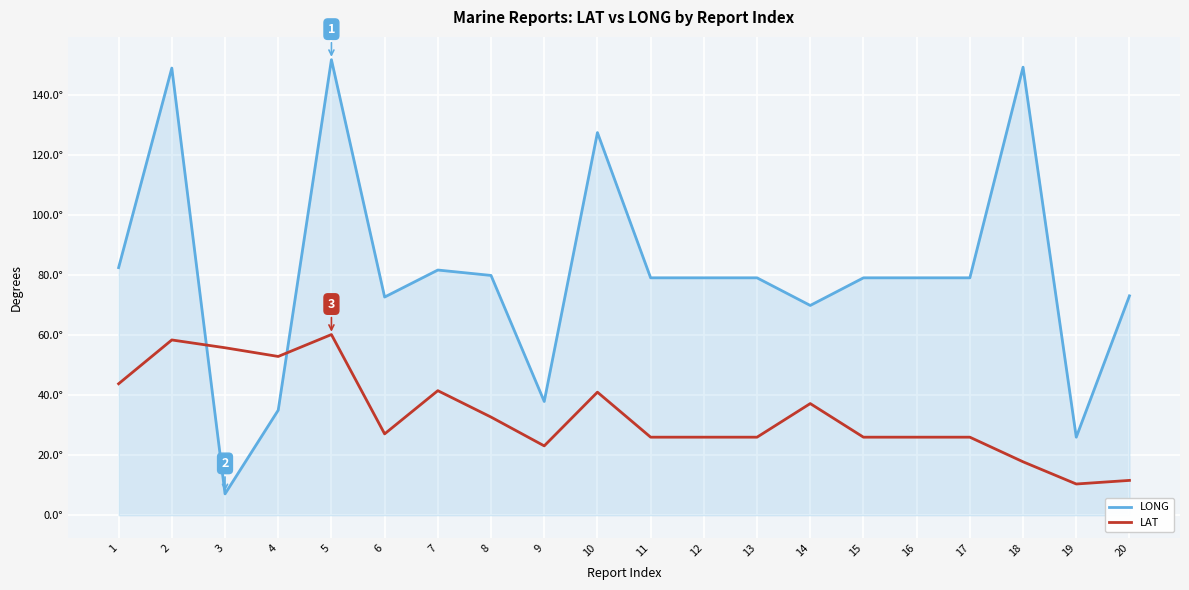

Read the LAT value at 16.

26.0